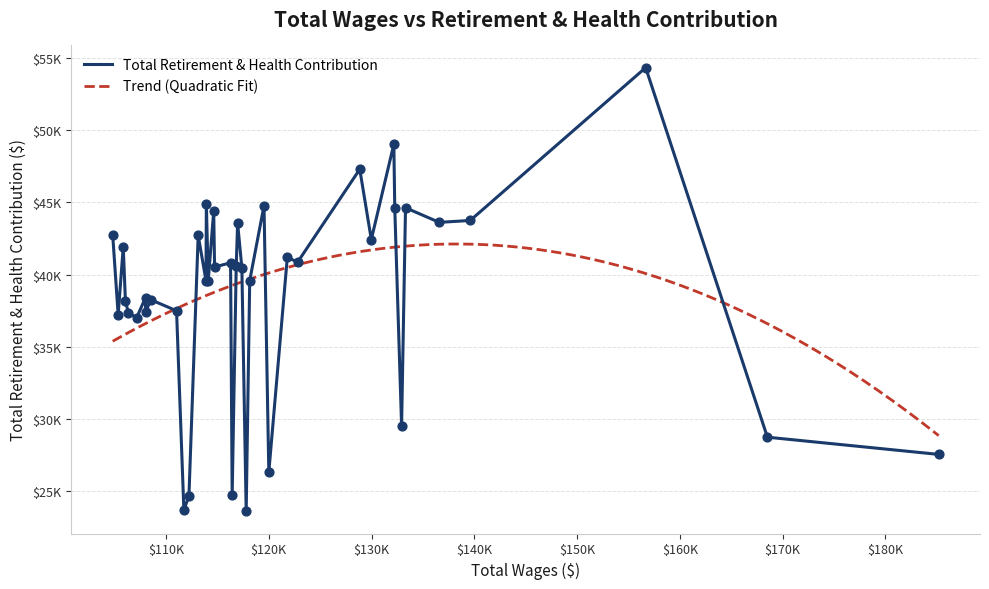

Approximately how many times larger is the value at 114109 compared to 108528?

1.0